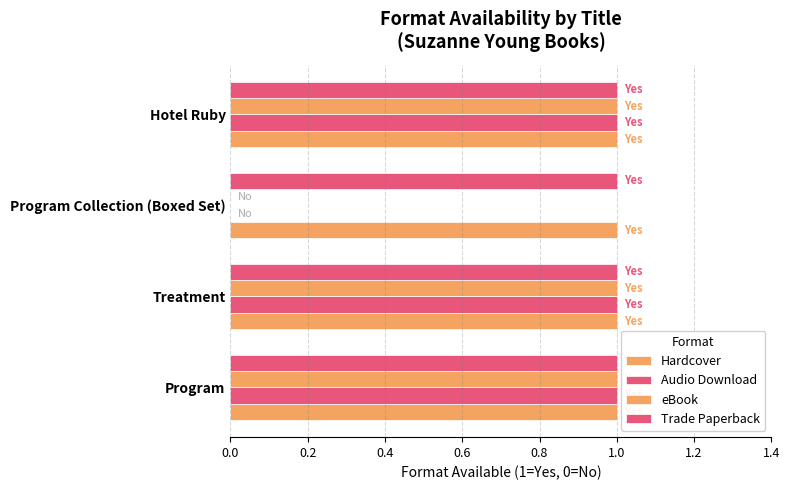

How many positive values does the eBook series have?

3